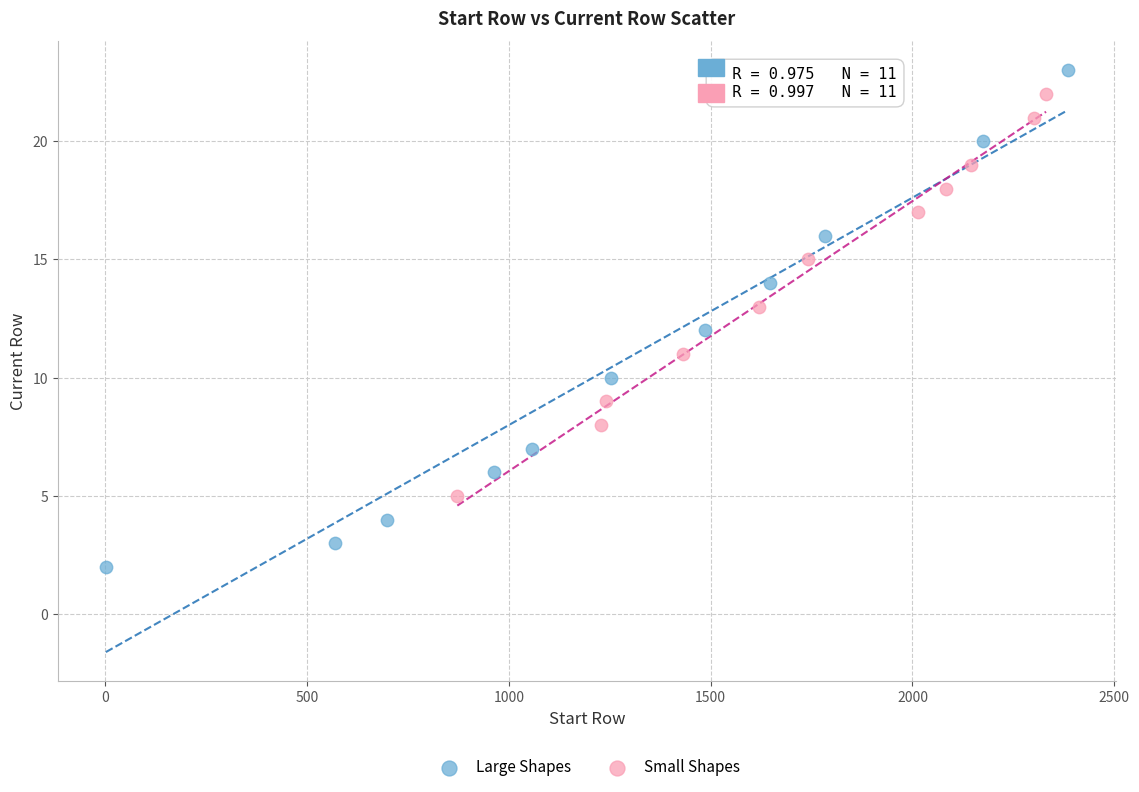

Which series reaches the minimum Y coordinate?

Large Shapes